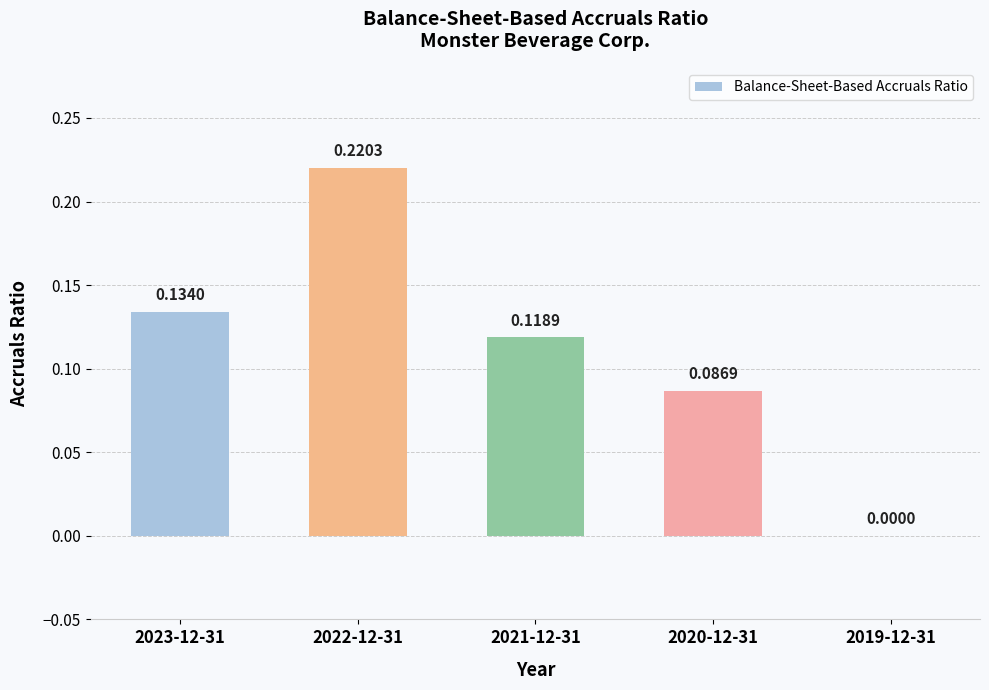

Which has a higher value, 2020-12-31 or 2019-12-31?

2020-12-31